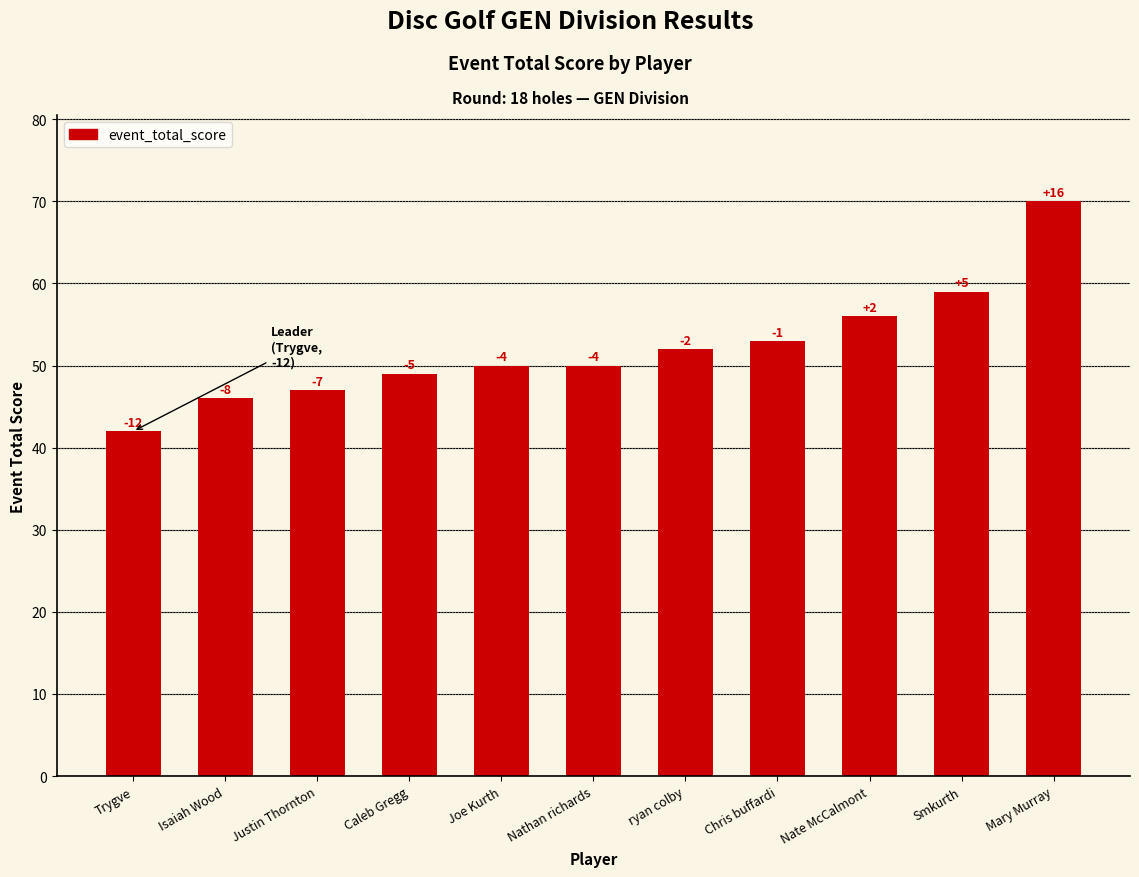

At which label is the value closest to 56?

Nate McCalmont